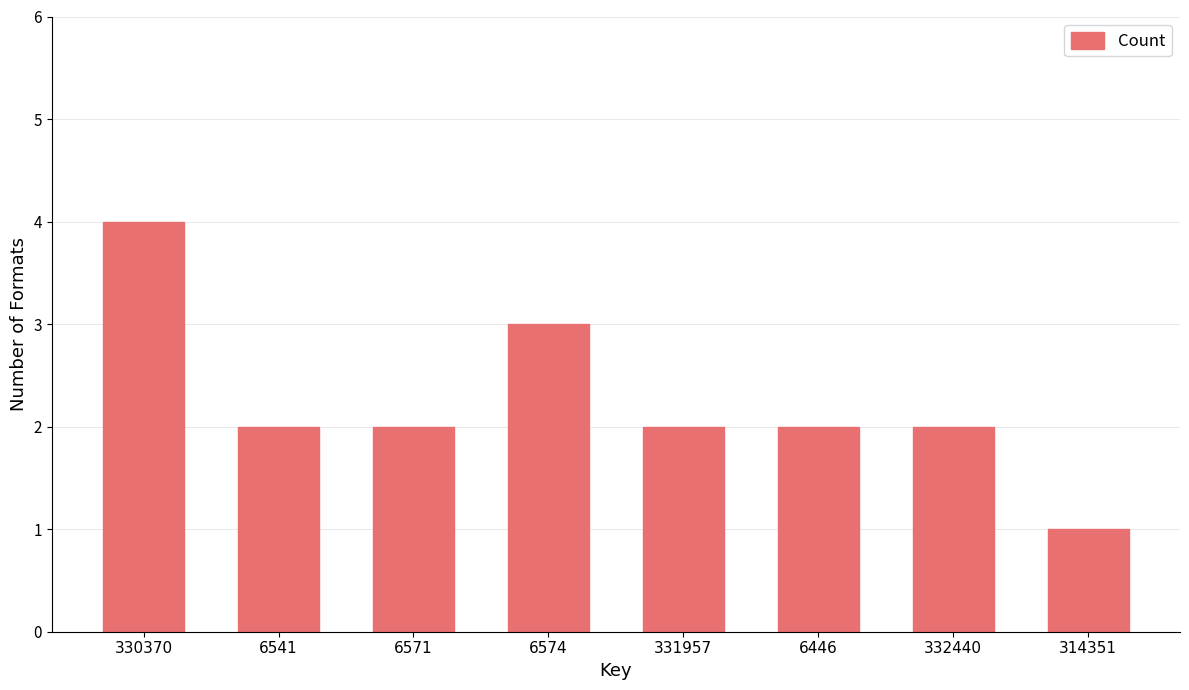

Reading right to left, transcribe all the data shown in this chart.

314351=1	332440=2	6446=2	331957=2	6574=3	6571=2	6541=2	330370=4